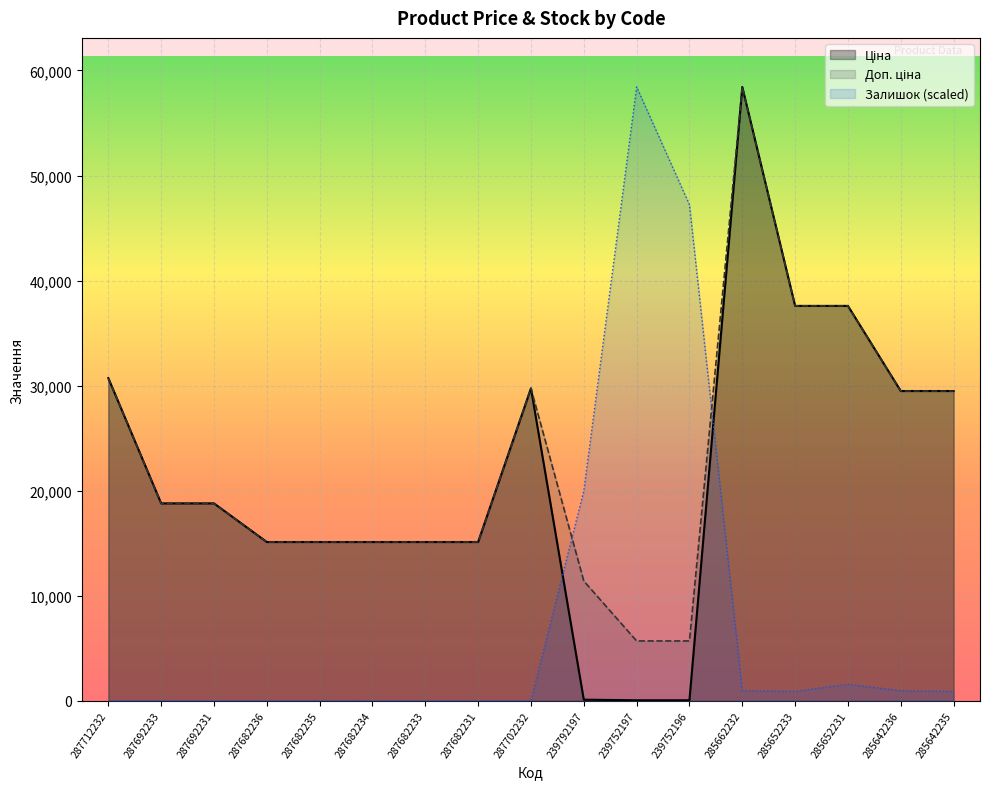

How many lines are shown in the chart?

3